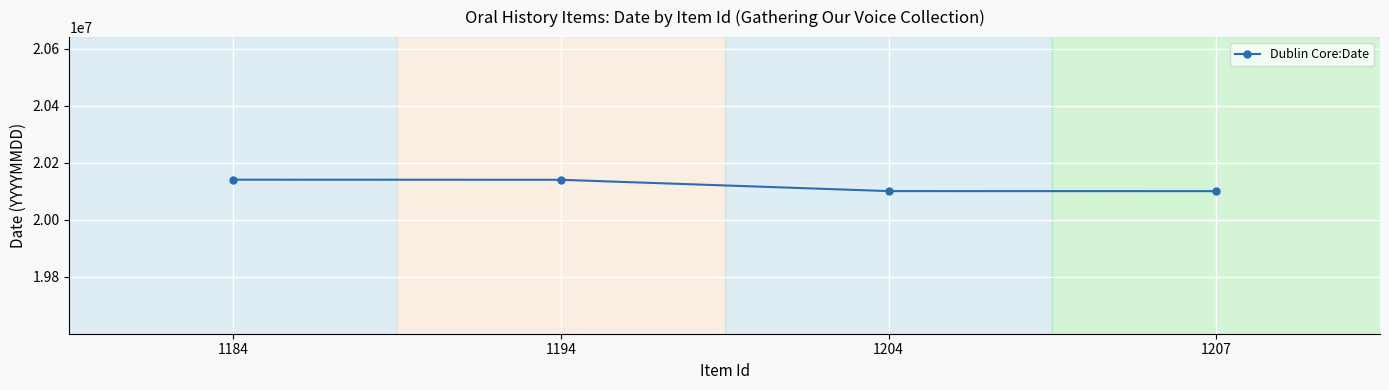

What is the difference between the second highest and second lowest values?

39700